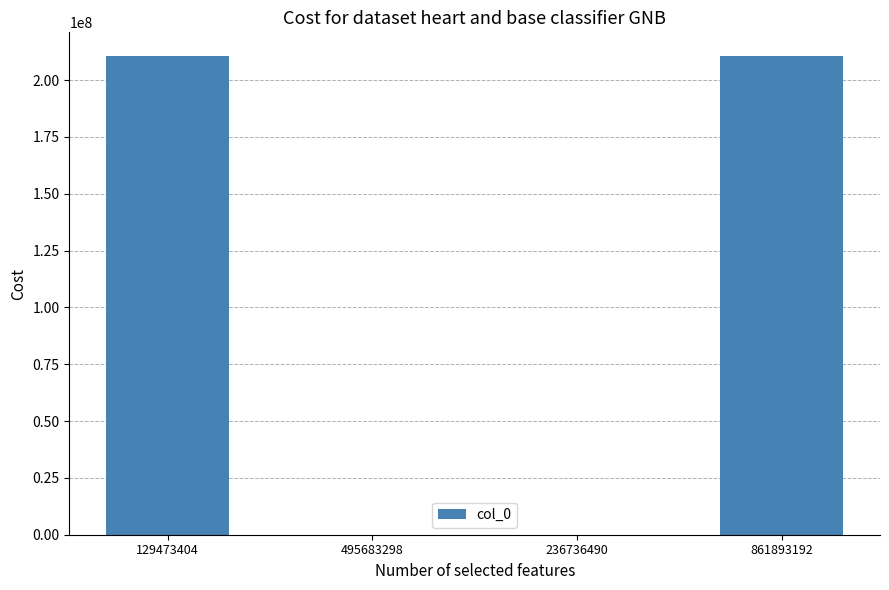

What is the sum of all values?

421002180